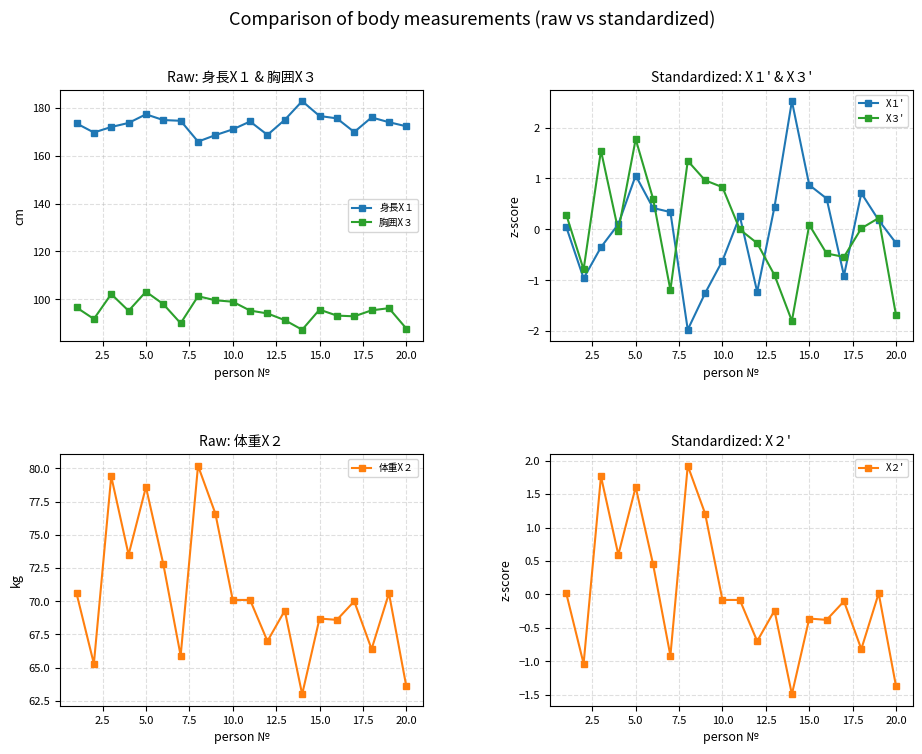

At how many categories does at least one series exceed 0?

20